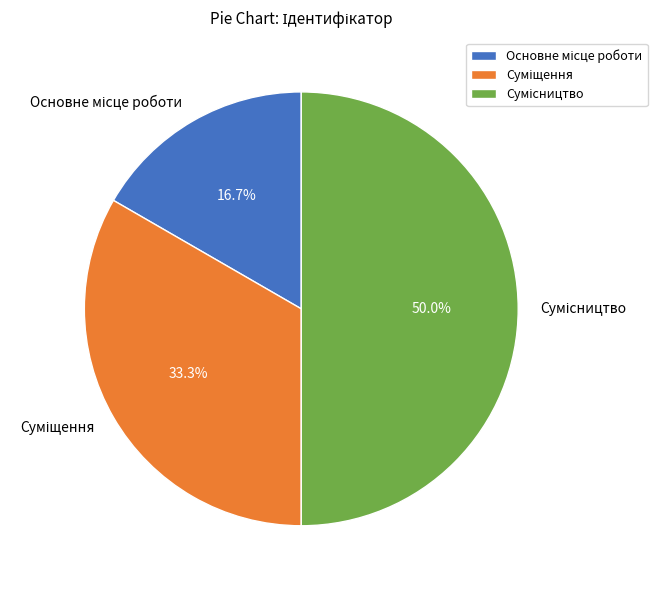

How many slices are in this pie chart?

3